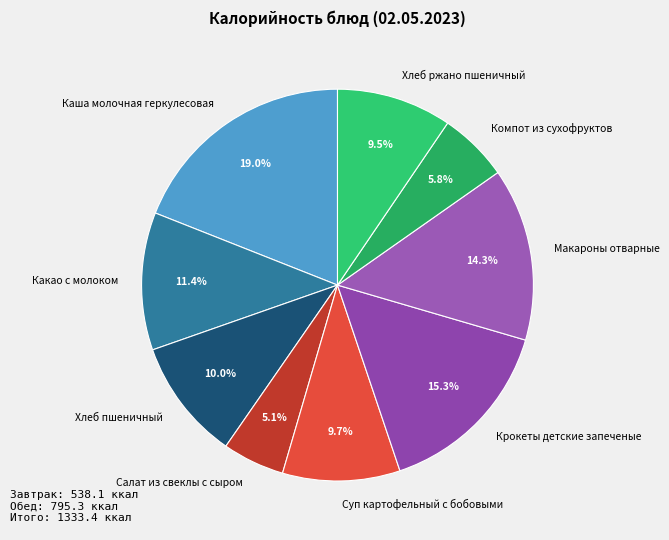

Approximately how many times larger is the value at Хлеб ржано пшеничный compared to Салат из свеклы с сыром?

1.9